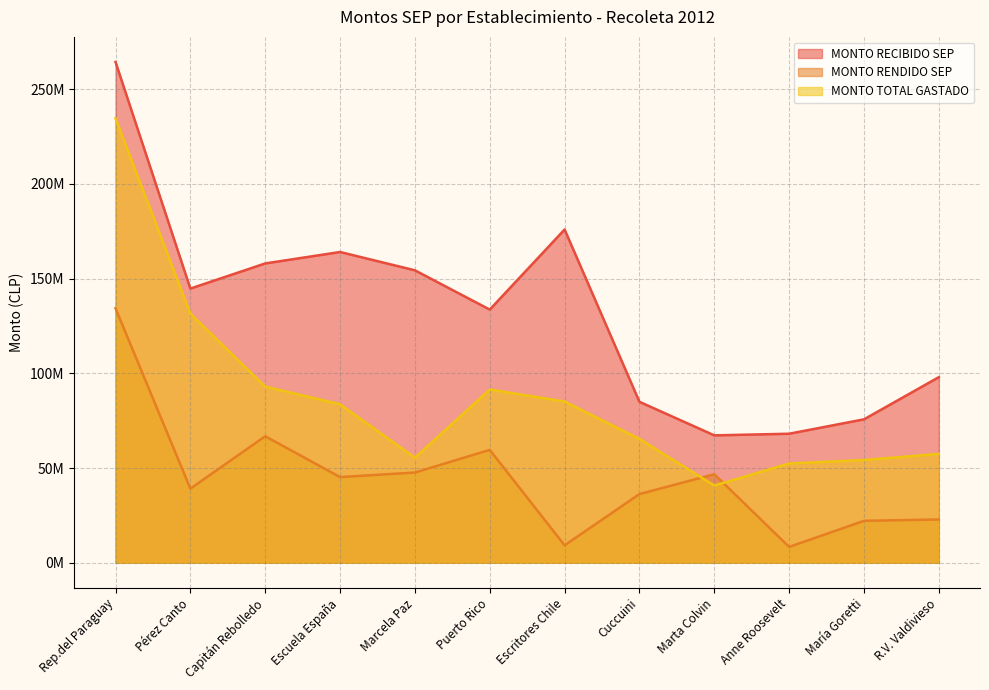

Is the value of MONTO RENDIDO SEP at Pérez Canto greater than the value of MONTO RECIBIDO SEP at Puerto Rico?

No